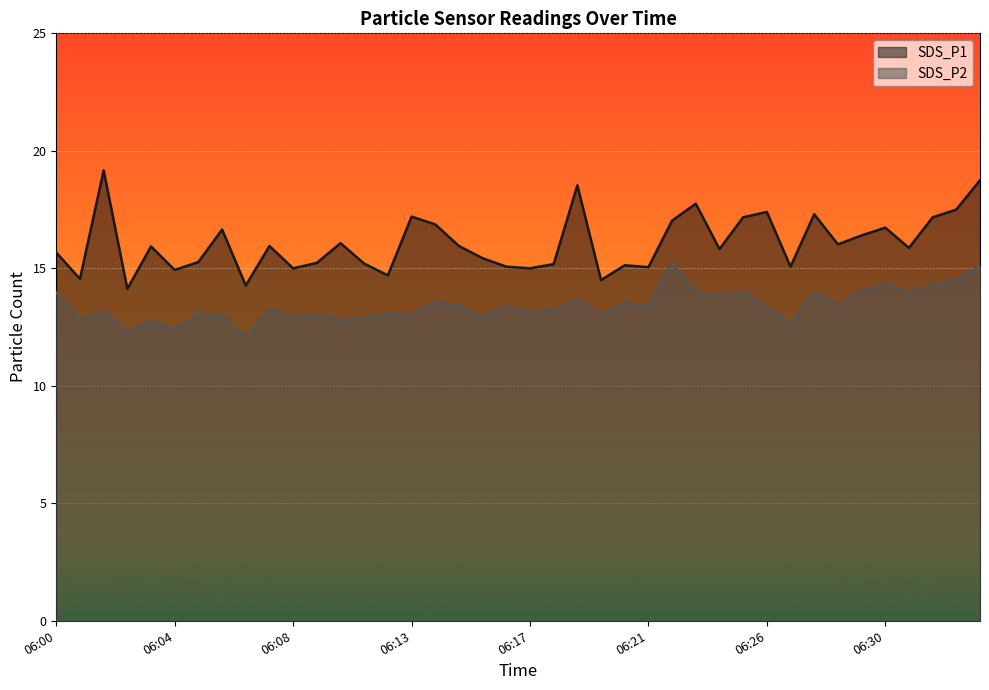

Is the value of SDS_P2 at 06:27 greater than the value of SDS_P1 at 06:28?

No